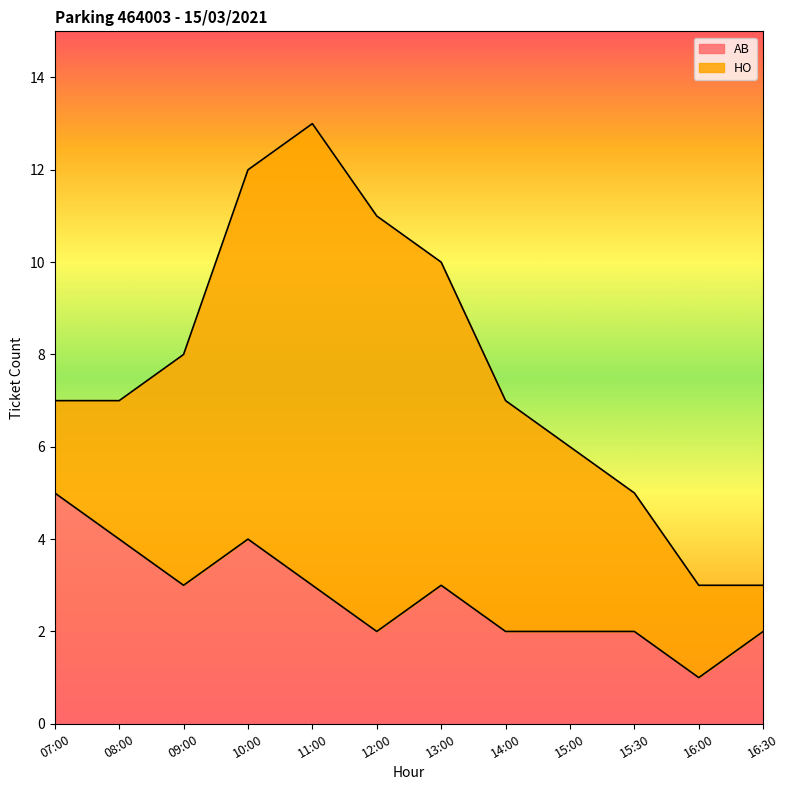

Between 12:00 and 08:00, which is larger?

08:00